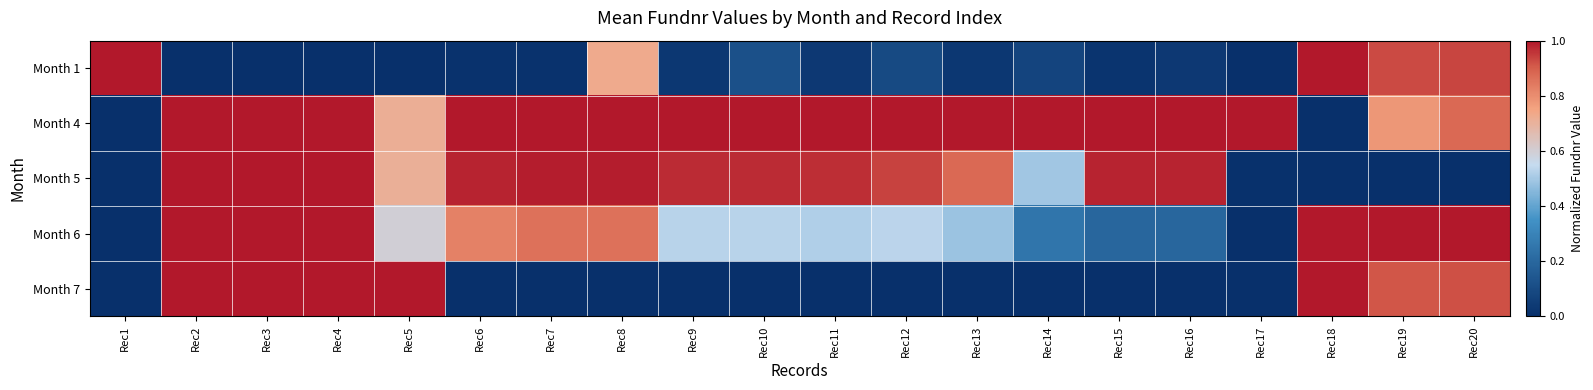

Rank the series at Rec9 from highest to lowest value.

Month 4, Month 5, Month 6, Month 1, Month 7